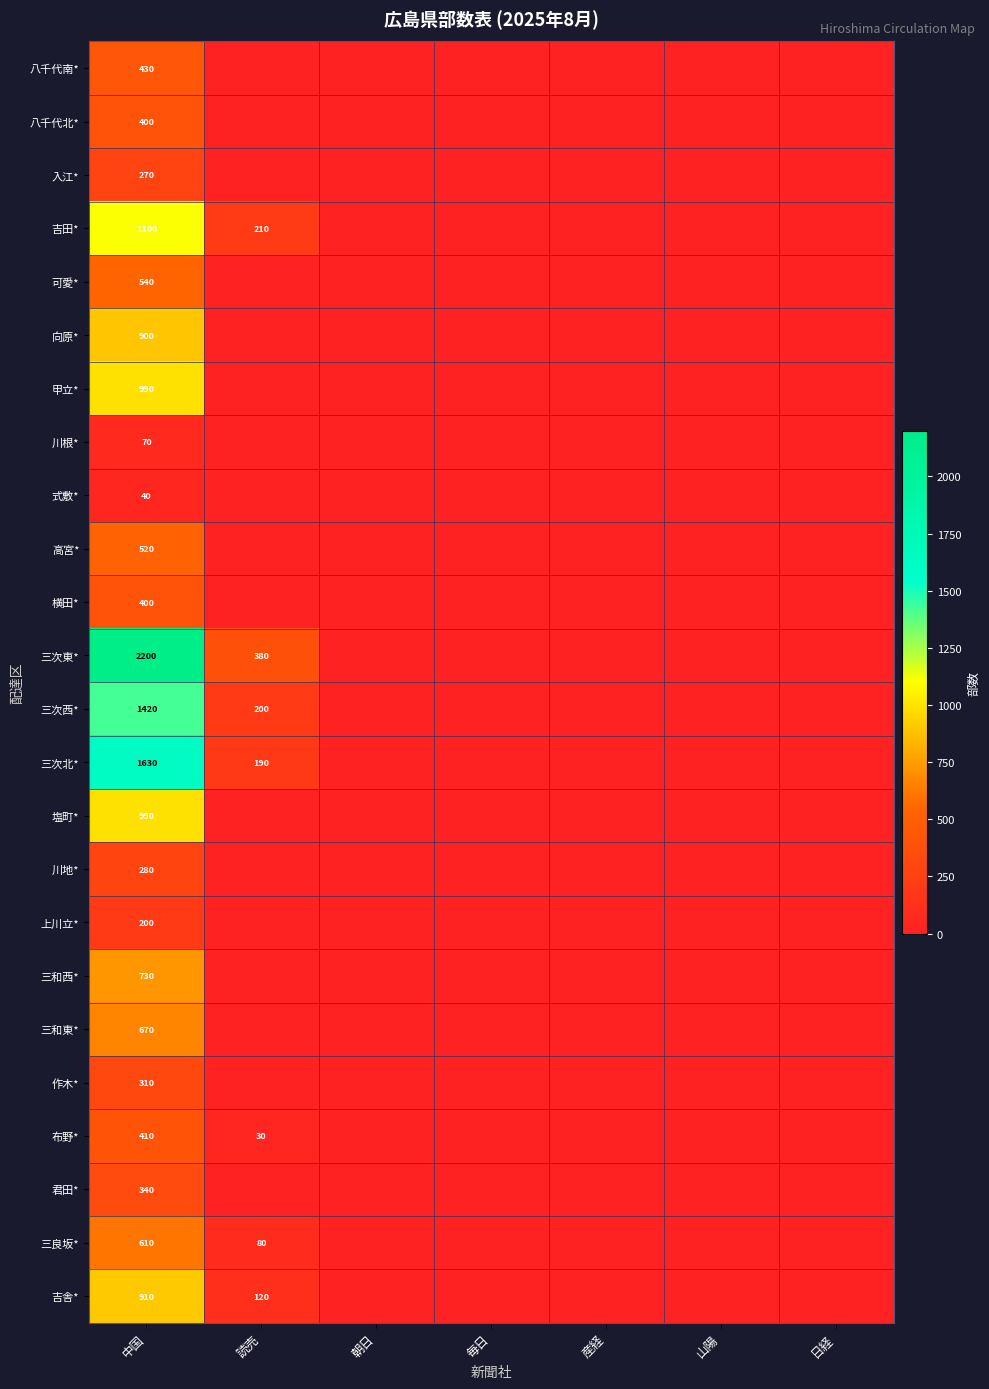

At which category does the chart reach its peak across all series?

中国